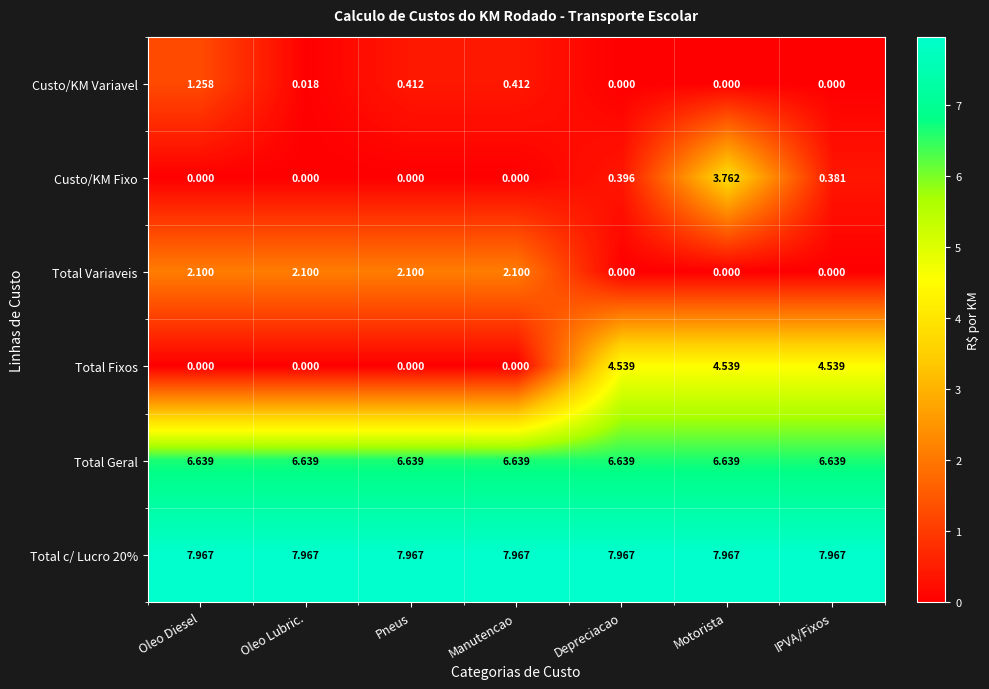

Which category has the highest value in the Custo/KM Fixo series?

Motorista